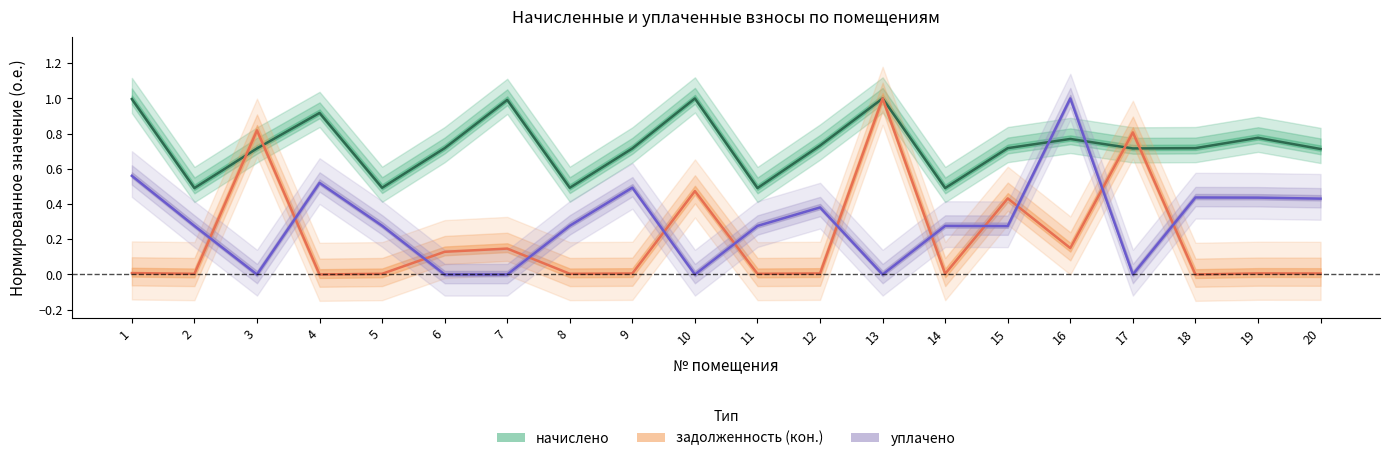

At how many categories does at least one series exceed 0?

20